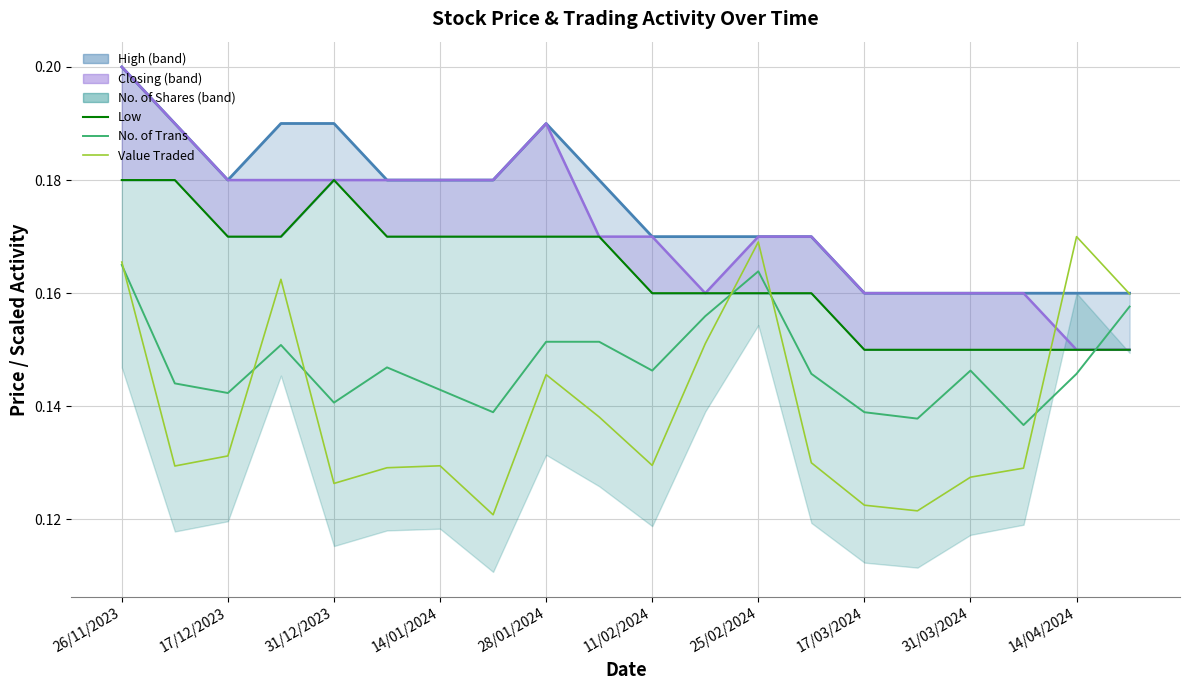

At how many categories does at least one series exceed 0?

20